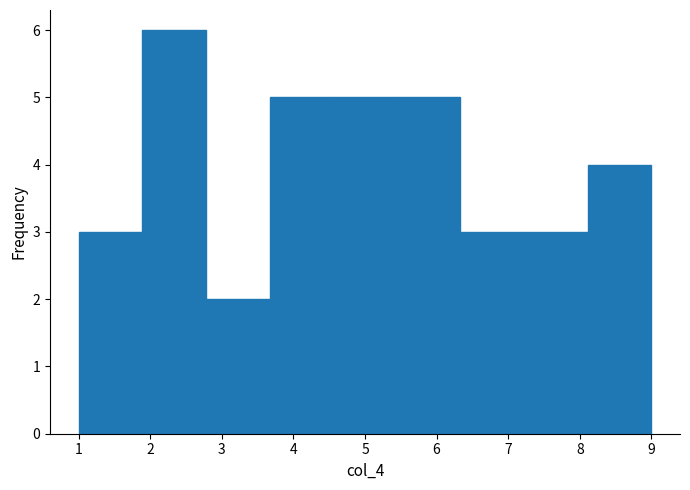

Over which range of the x-axis is the bar tallest?

1.9 to 2.8